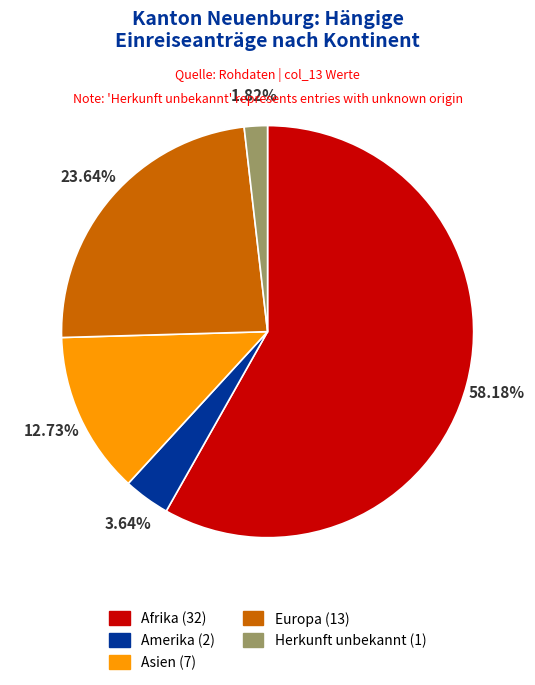

To the nearest percent, what percentage of the pie is Europa?

24%